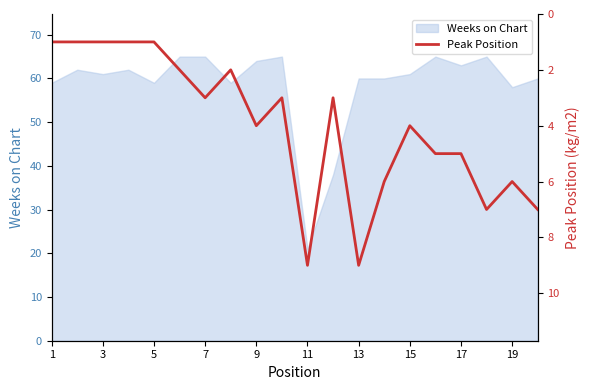

Does the chart have visible grid lines?

No